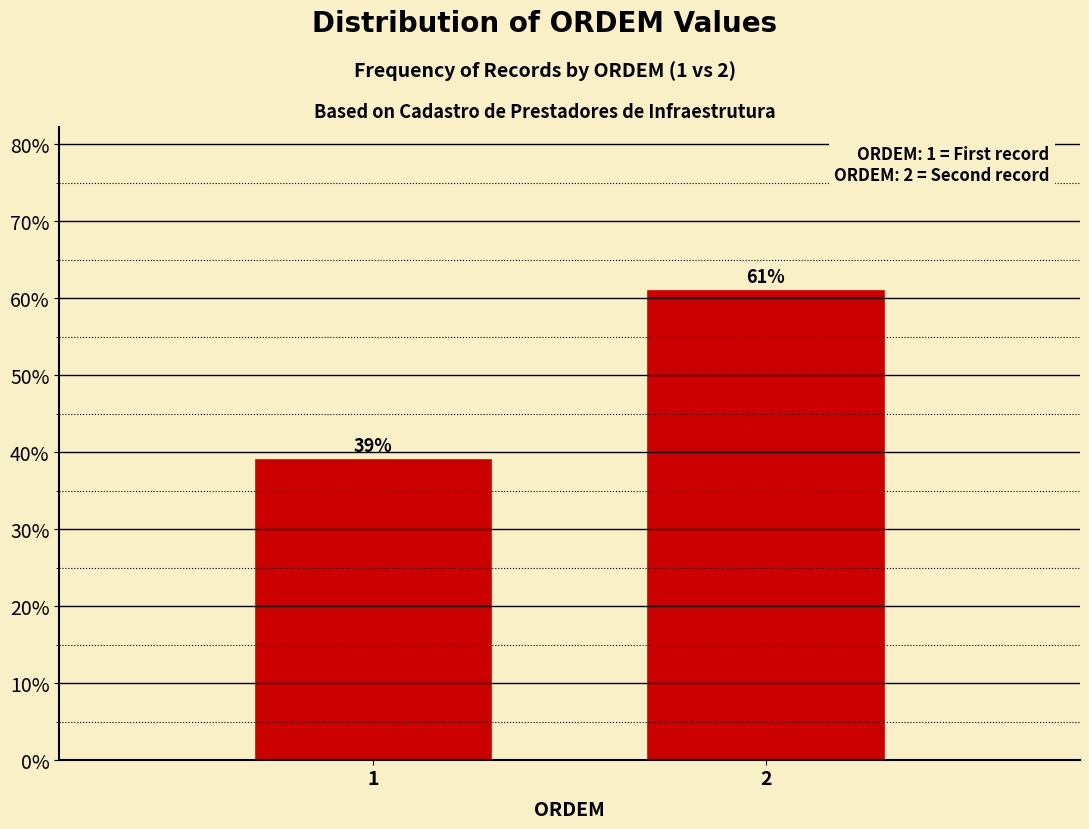

Reading left to right, list all the values displayed in this chart.

39.0	61.0